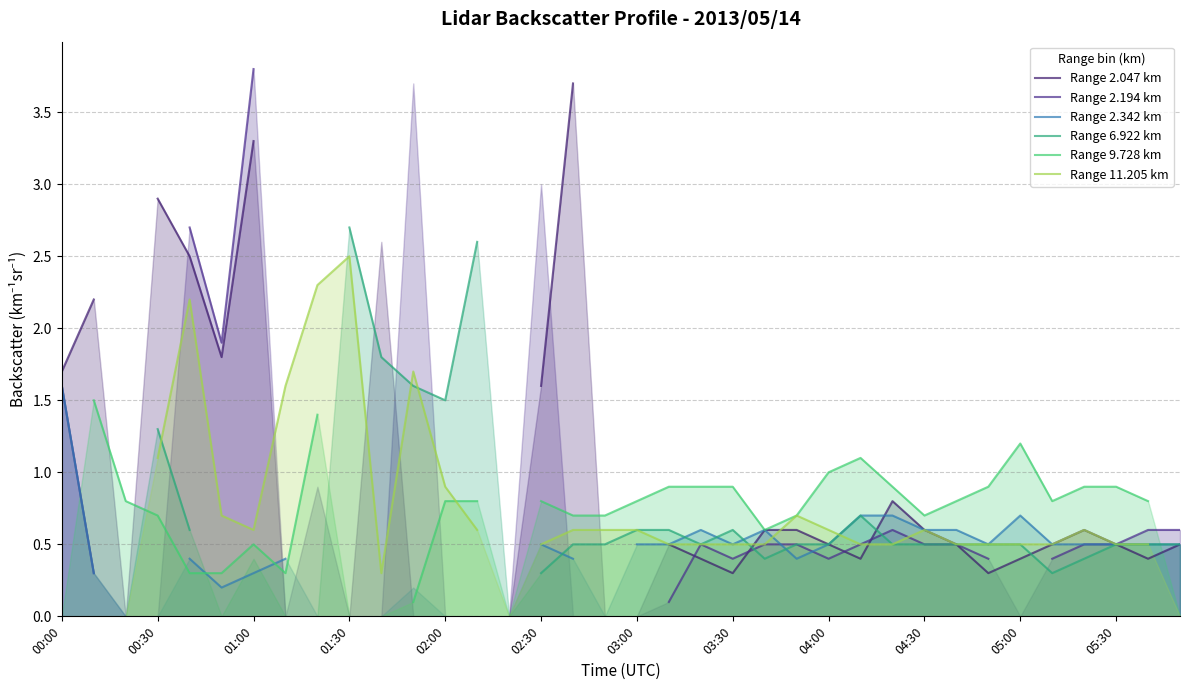

Between 13 and 22, which series saw the biggest shift?

Range 6.922 km